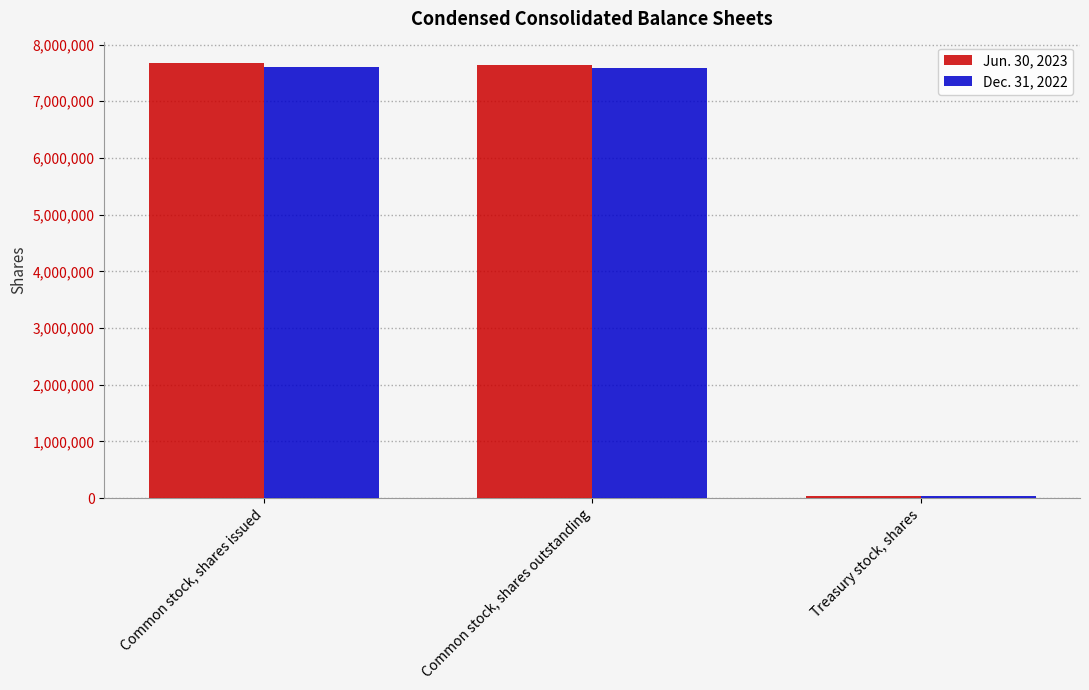

The value of Dec. 31, 2022 at Common stock, shares issued is 5182837. True or false?

False